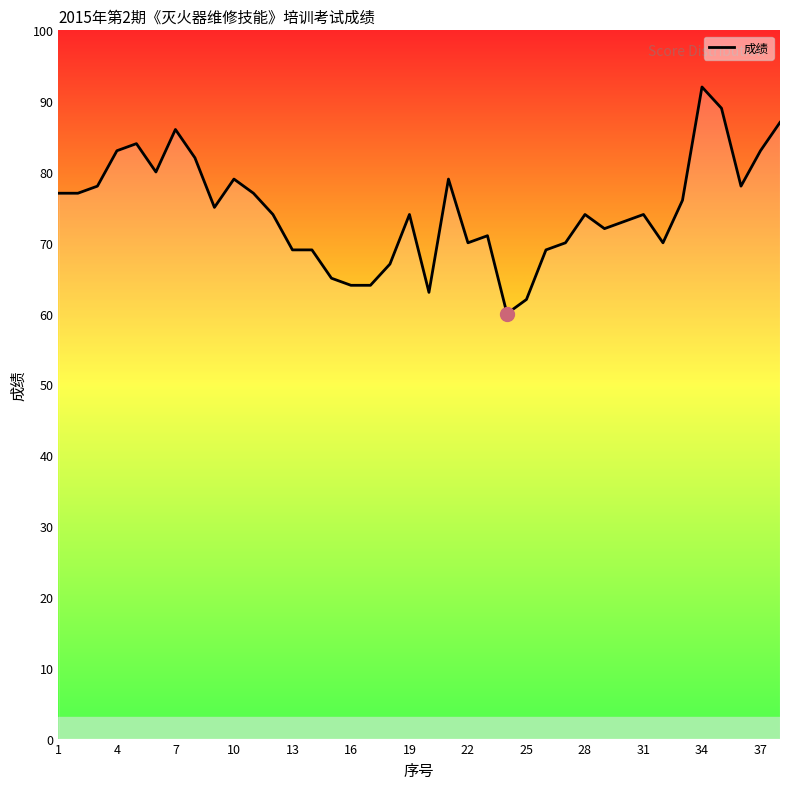

Does the chart display data point markers on the line(s)?

No